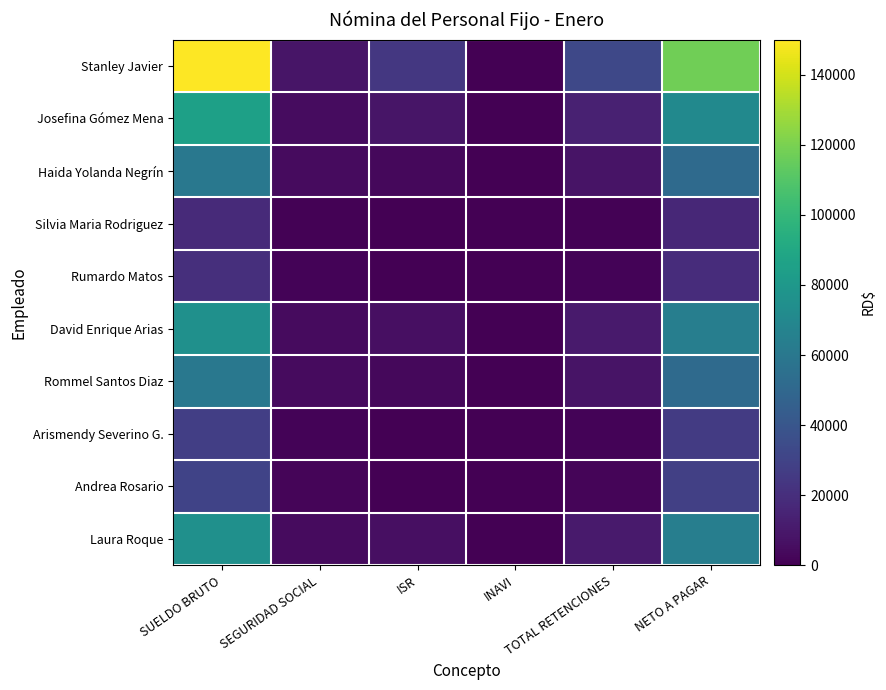

At how many categories does at least one series exceed 112381?

2